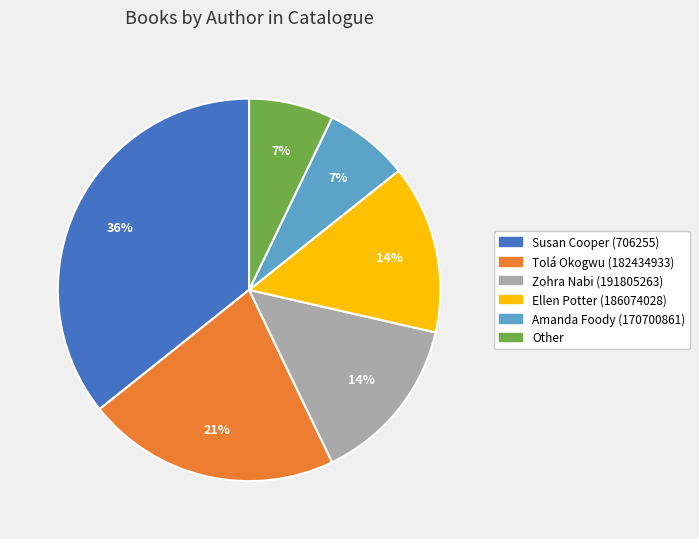

To the nearest percent, what portion does Other represent?

7%